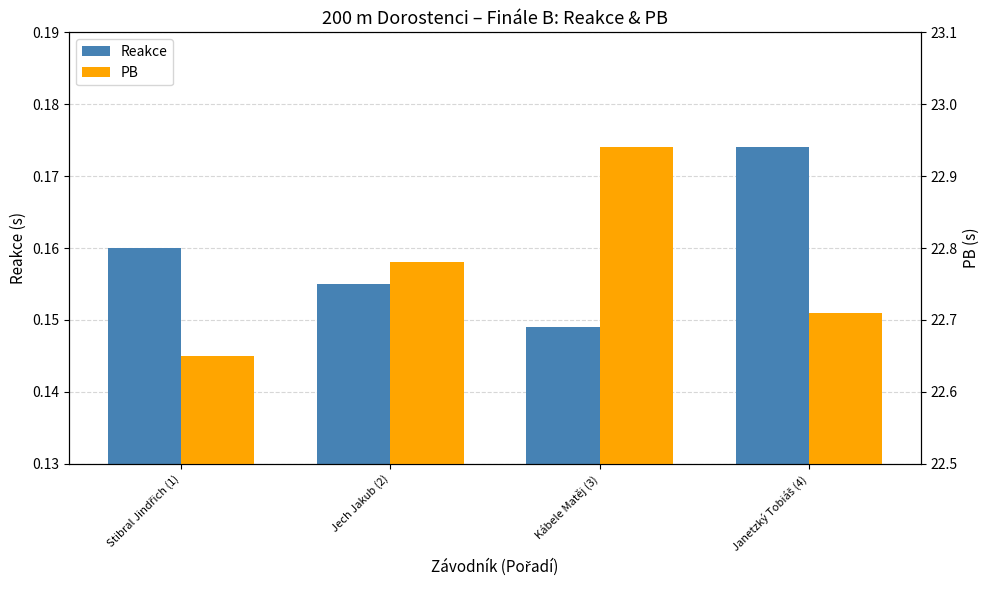

The Reakce series shows 0.1 at Kábele Matěj (3). True or false?

True